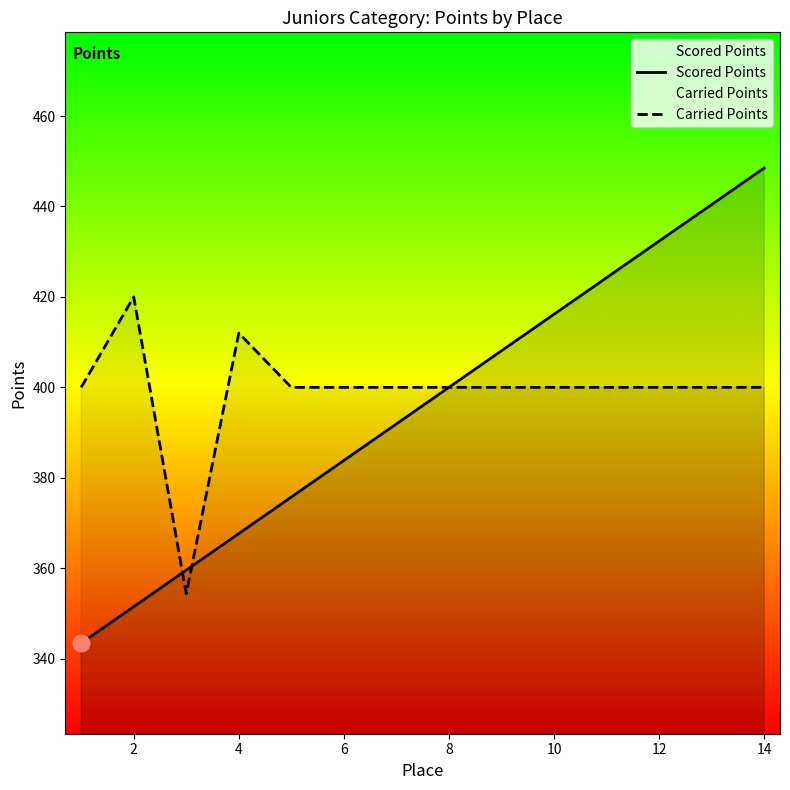

What is the greatest value displayed?

448.5